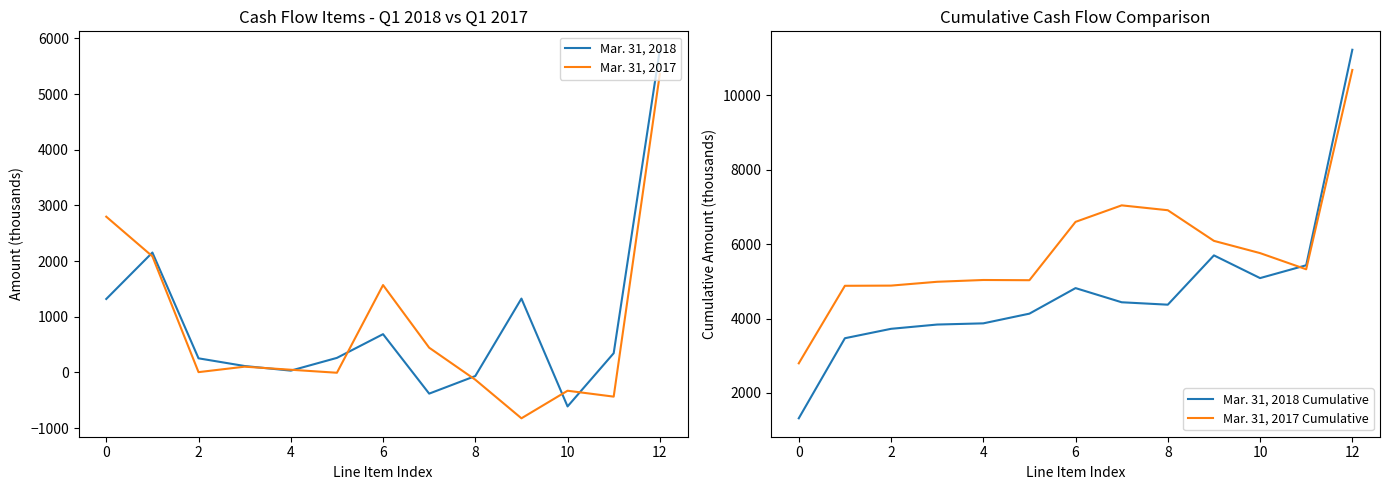

What is the smallest value displayed?

-824